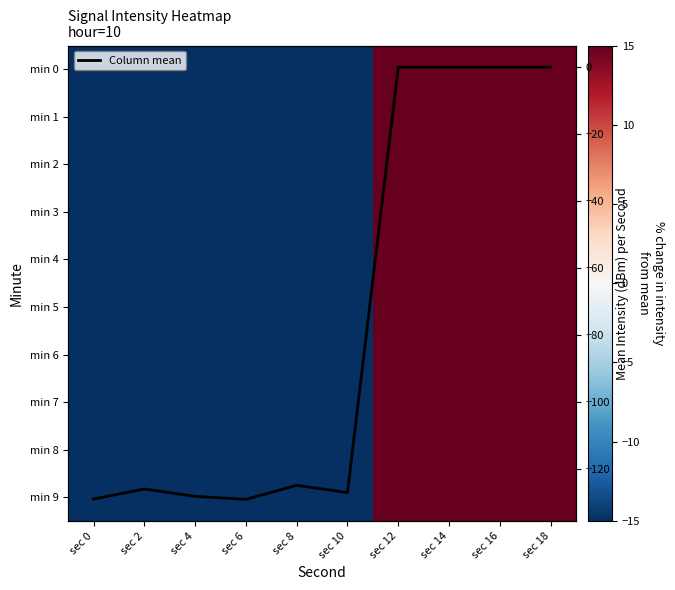

What is the difference between the maximum and minimum values in the min 7 series?

132.9